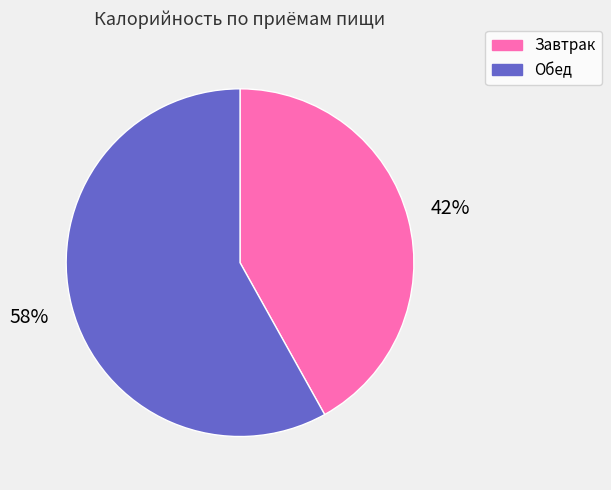

Count the number of slices in the pie.

2